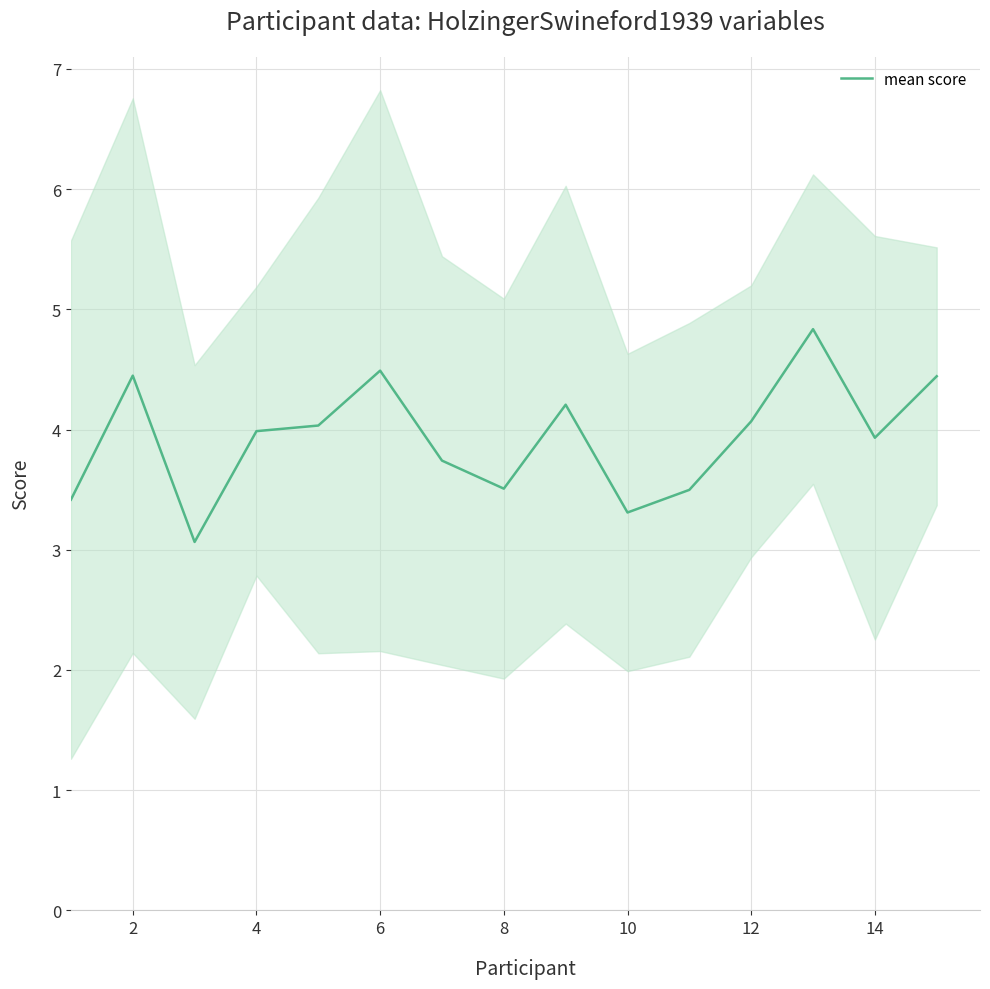

Is it true that mean score equals 3.5 at 8?

True